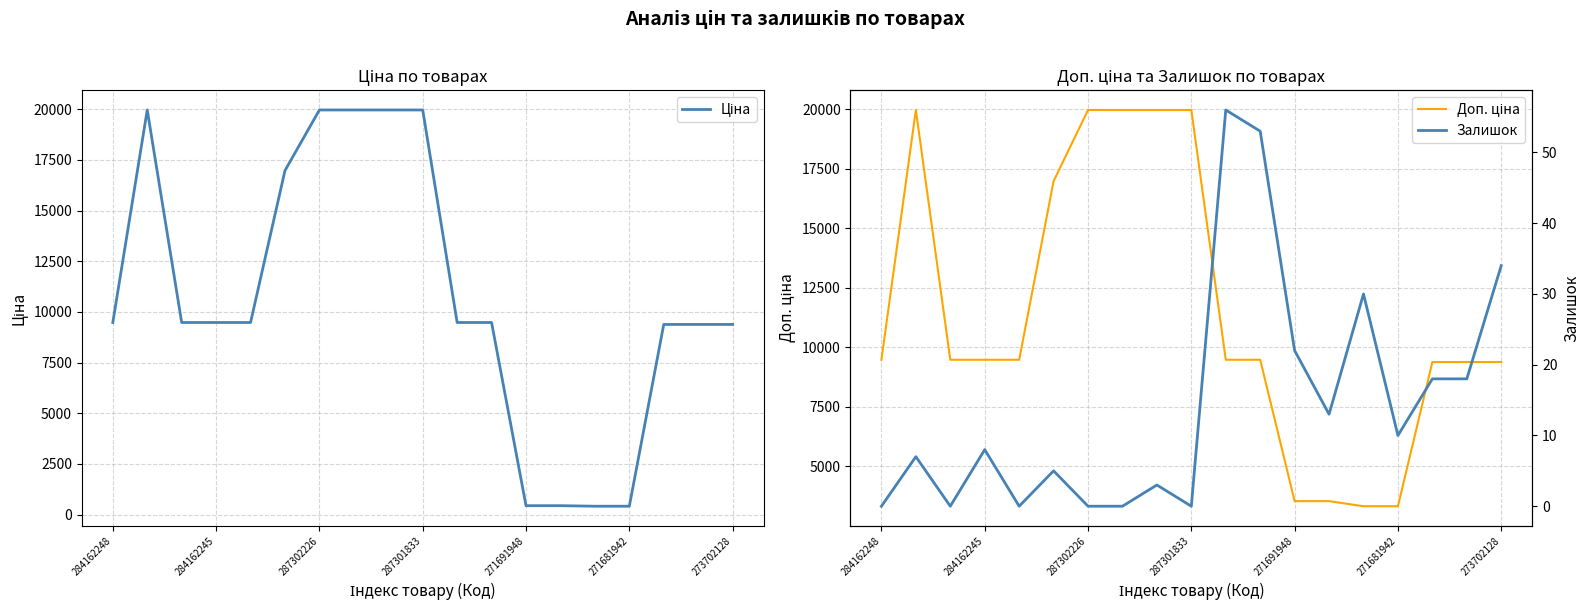

Is it true that Ціна equals 11506.4 at 7?

False